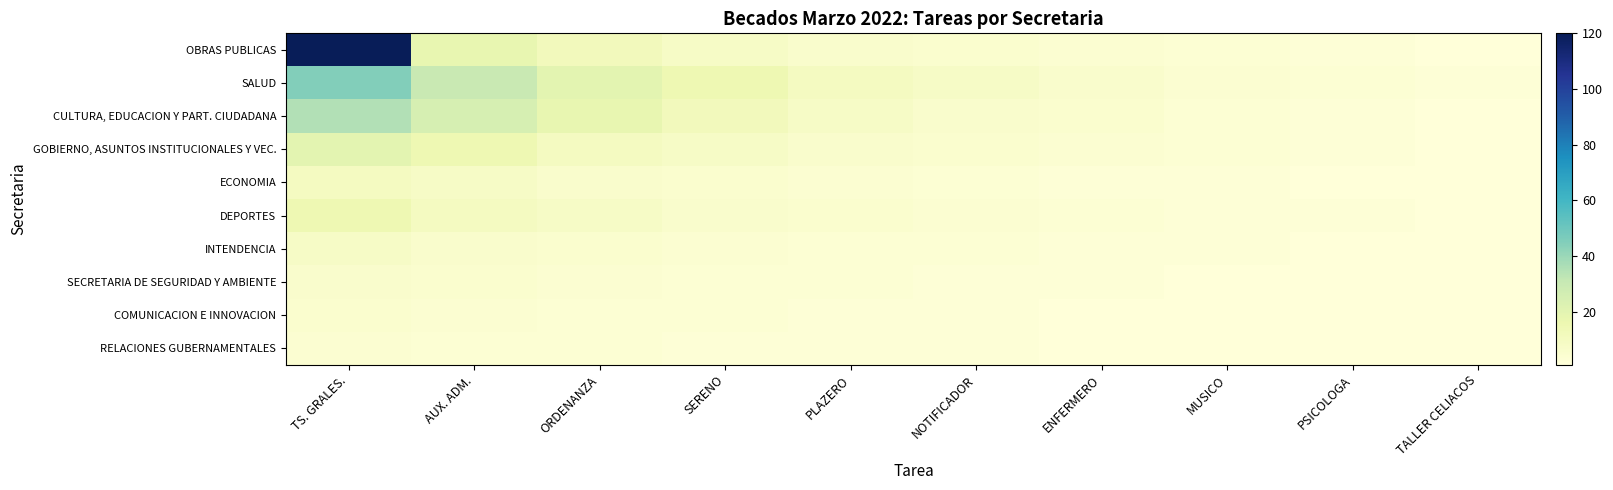

Which series changed the most between NOTIFICADOR and TALLER CELIACOS?

SALUD